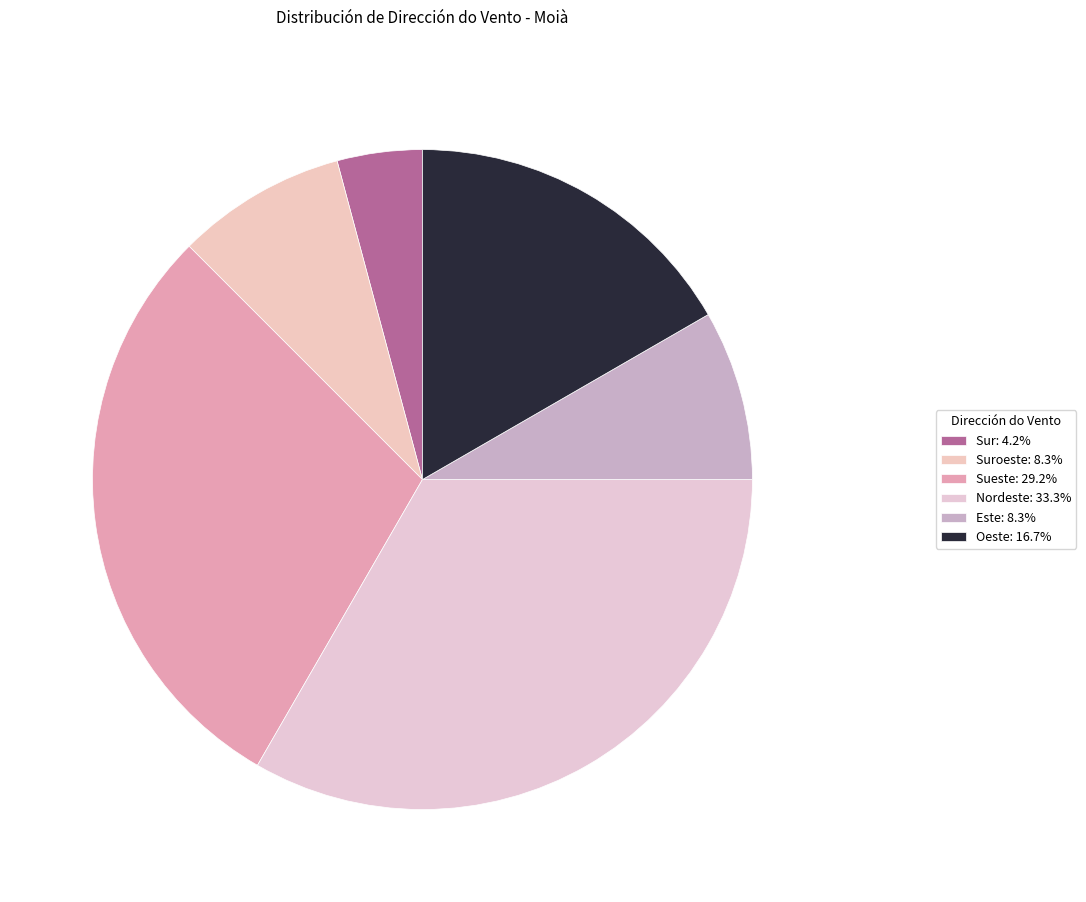

How many slices are in this pie chart?

6